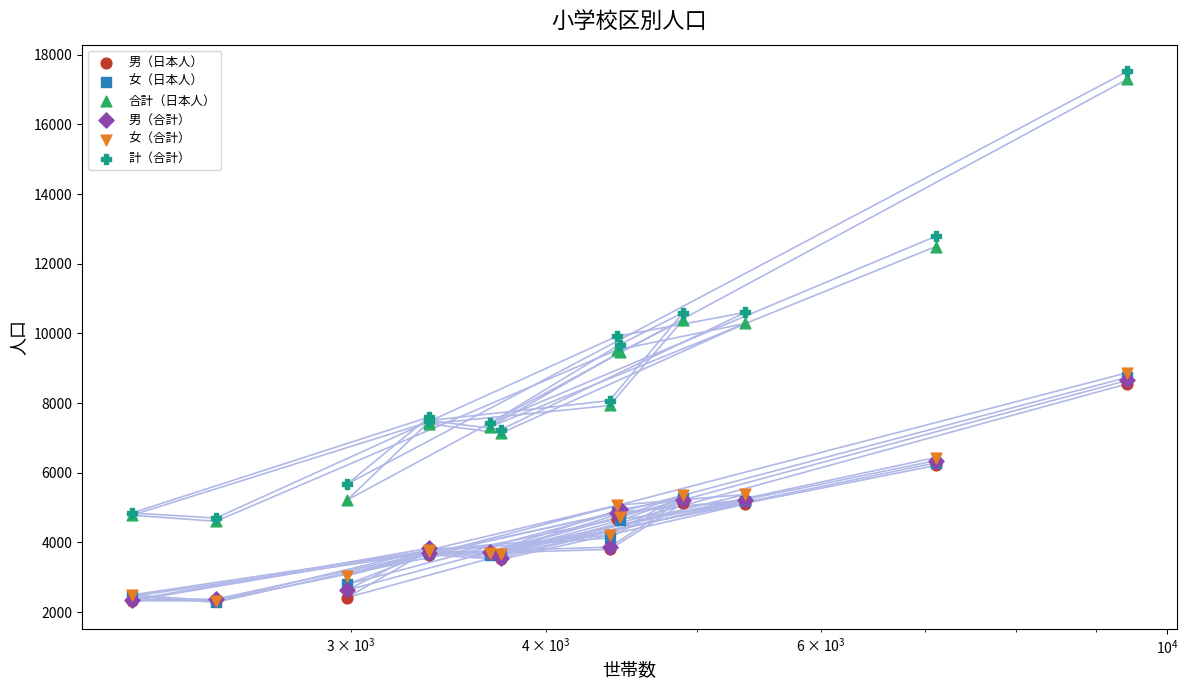

What are all the series names shown in the legend?

男（日本人）, 女（日本人）, 合計（日本人）, 男（合計）, 女（合計）, 計（合計）